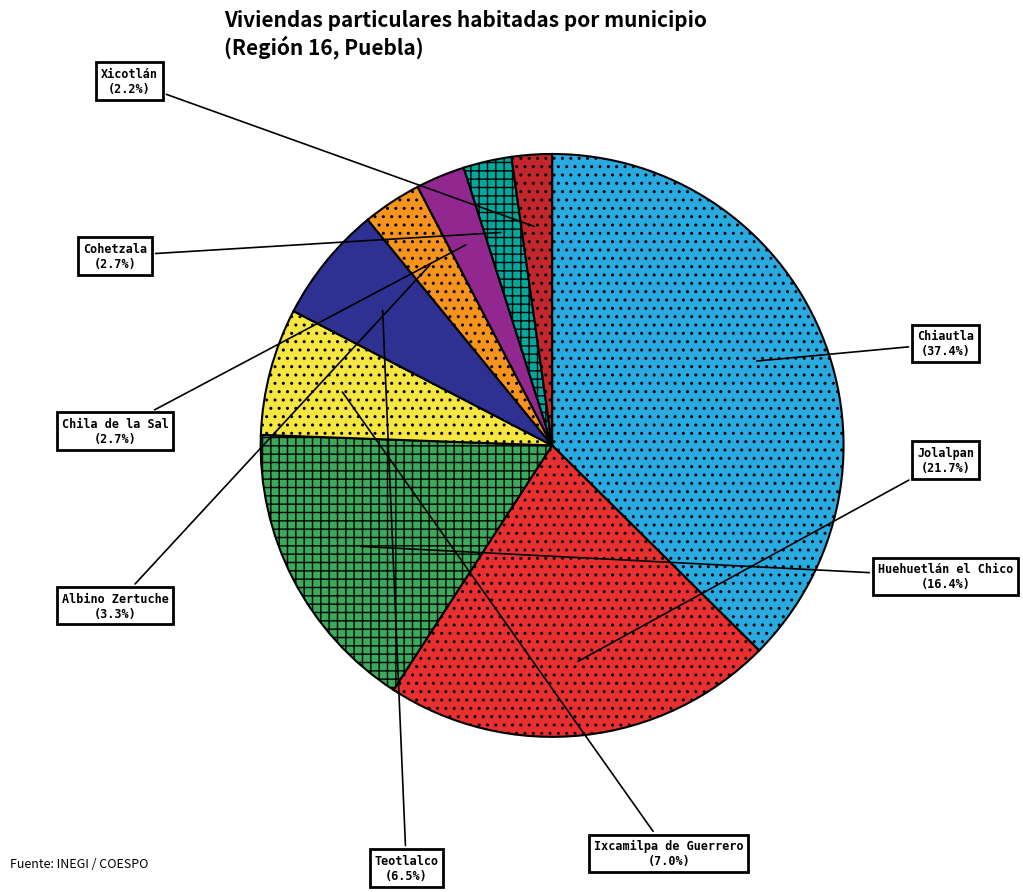

To the nearest percent, what portion does Ixcamilpa de Guerrero represent?

7%